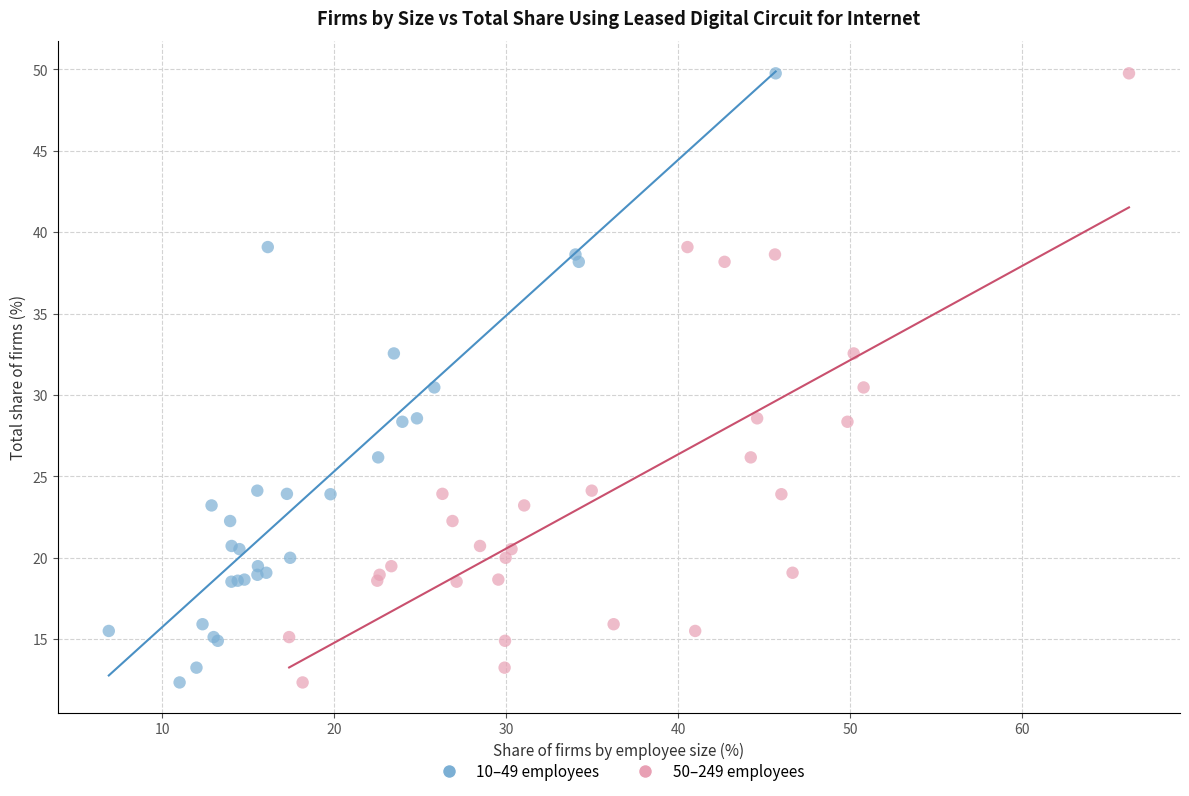

What are all the series names shown in the legend?

10–49 employees, 50–249 employees